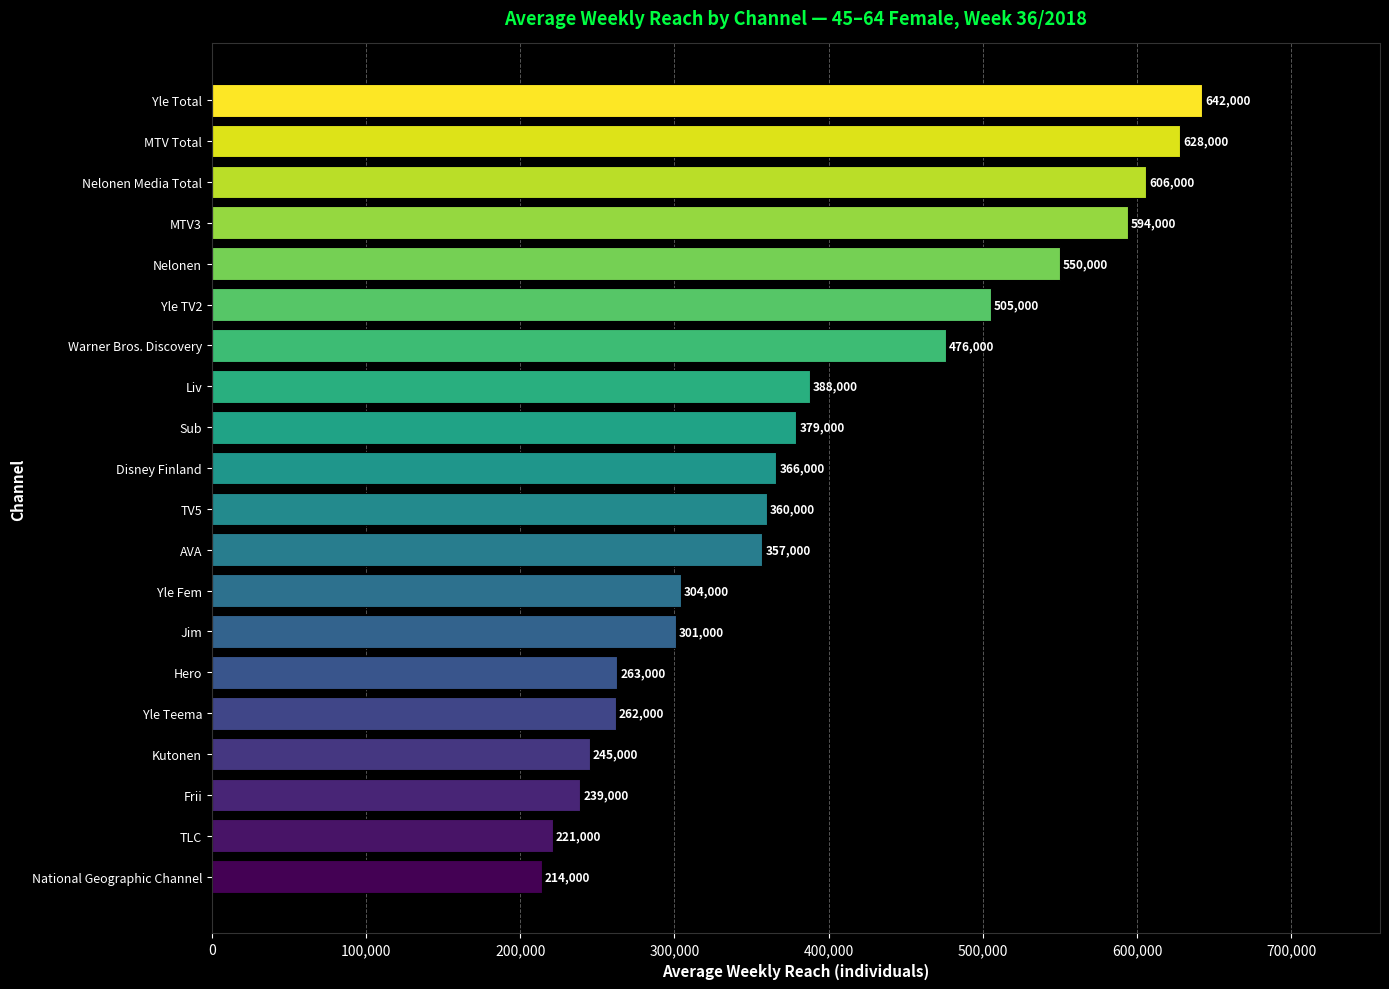

List the labels in order of value, smallest first.

National Geographic Channel, TLC, Frii, Kutonen, Yle Teema, Hero, Jim, Yle Fem, AVA, TV5, Disney Finland, Sub, Liv, Warner Bros. Discovery, Yle TV2, Nelonen, MTV3, Nelonen Media Total, MTV Total, Yle Total